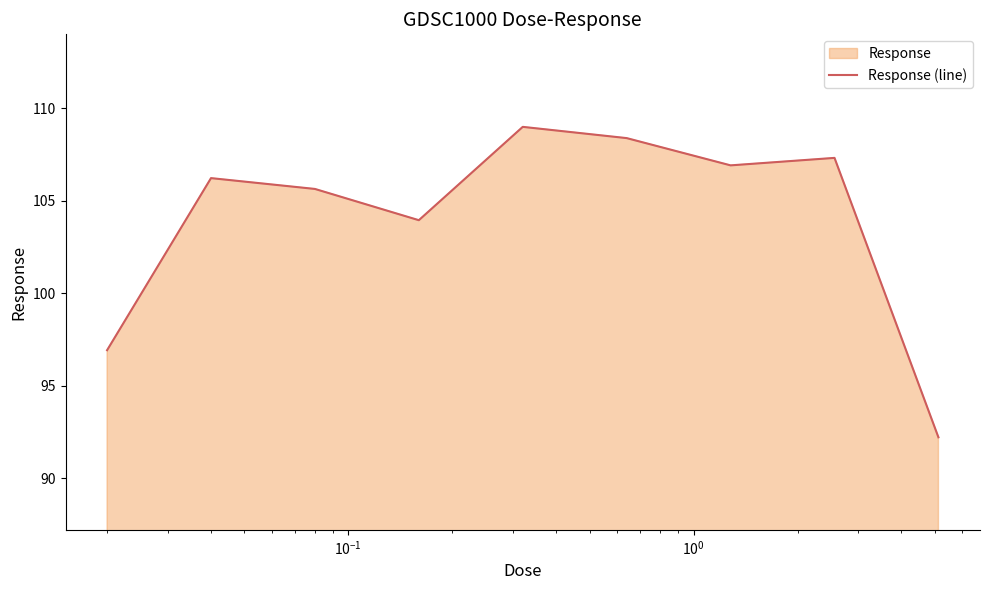

What is the difference between the maximum and minimum values?

16.8